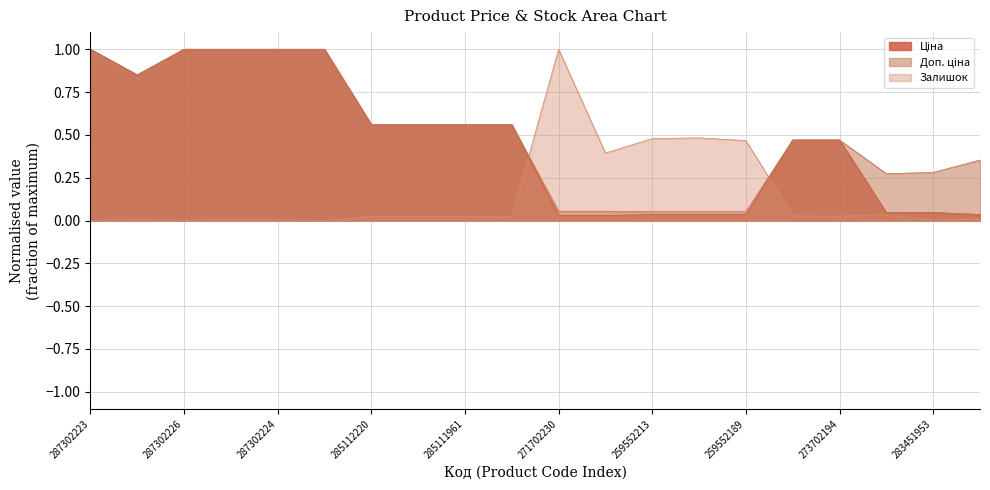

What is the label of the 5th point from the right?

273702193